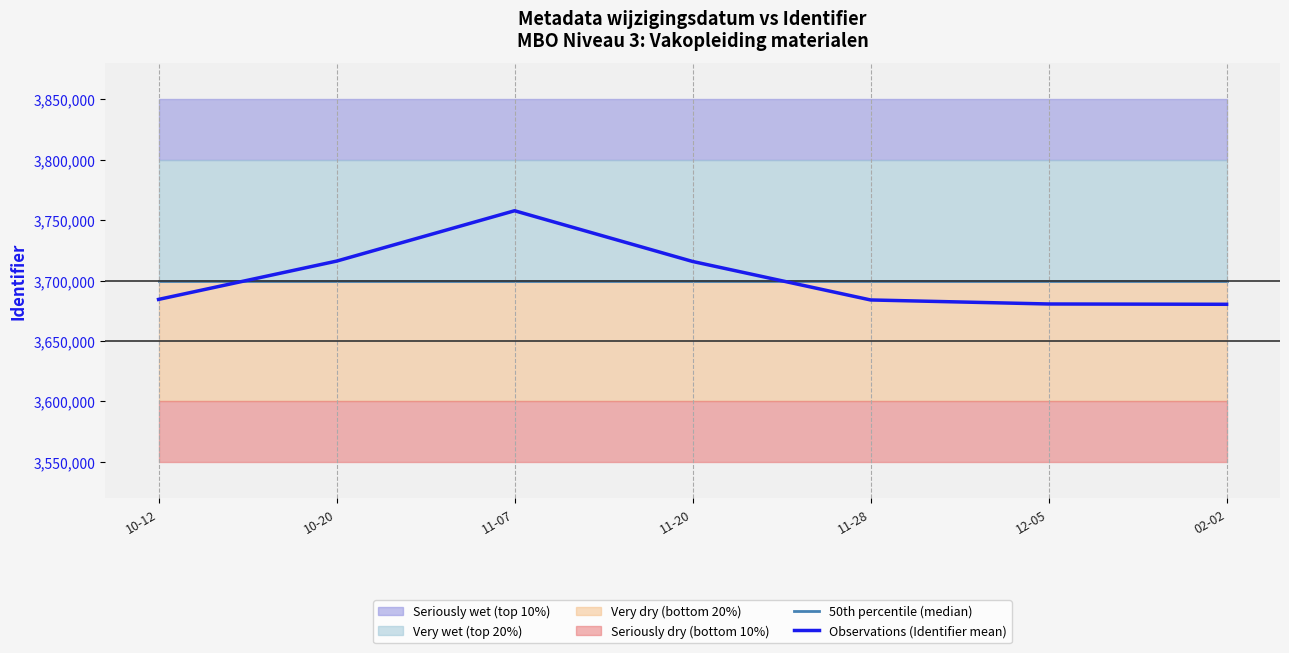

Reading right to left, transcribe all the data shown in this chart.

50th percentile (median): 02-02=3700000.0	12-05=3700000.0	11-28=3700000.0	11-20=3700000.0	11-07=3700000.0	10-20=3700000.0	10-12=3700000.0
Observations (Identifier mean): 02-02=3680350.9	12-05=3680602.9	11-28=3683933.1	11-20=3715764.3	11-07=3757710.8	10-20=3716055.3	10-12=3684389.4